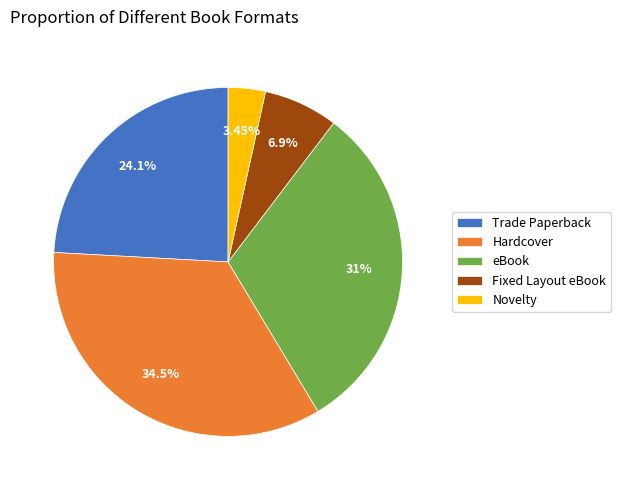

The Fixed Layout eBook slice represents 7% of the pie. True or false?

True